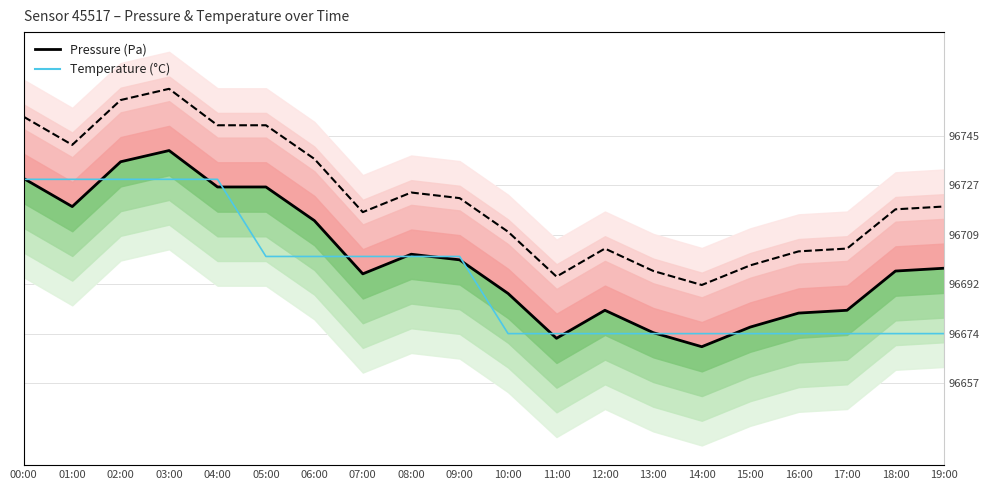

The value of Temperature (°C) at 11:00 is 96674.7. True or false?

True